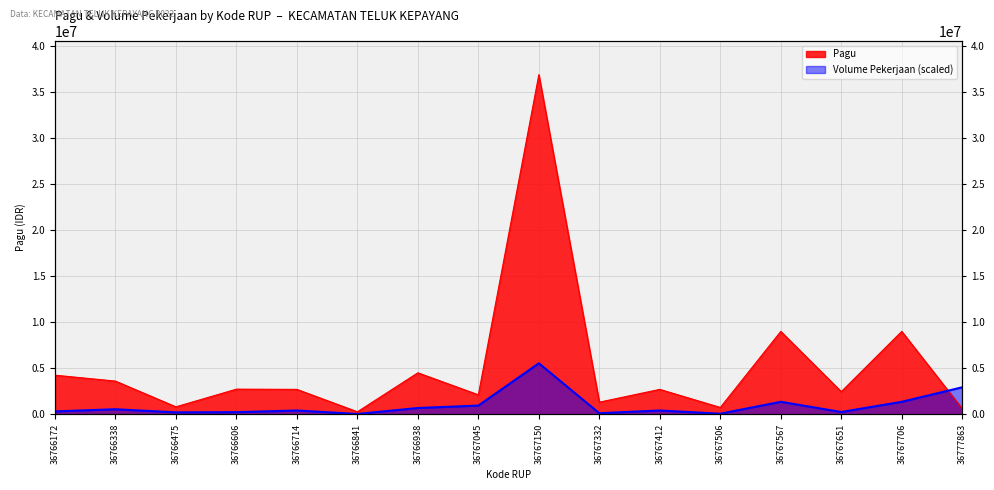

At which category does Volume Pekerjaan reach its first local valley?

36766475